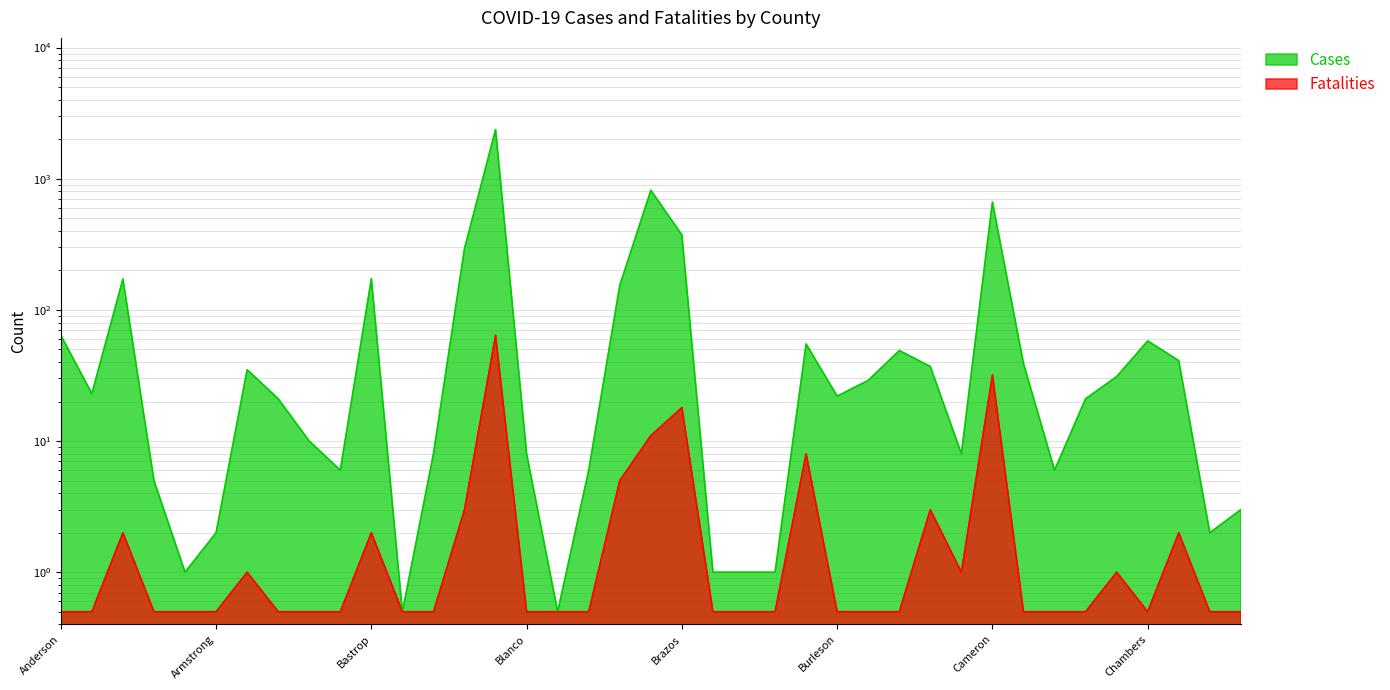

What is the difference between the highest and lowest values at Camp?

38.5